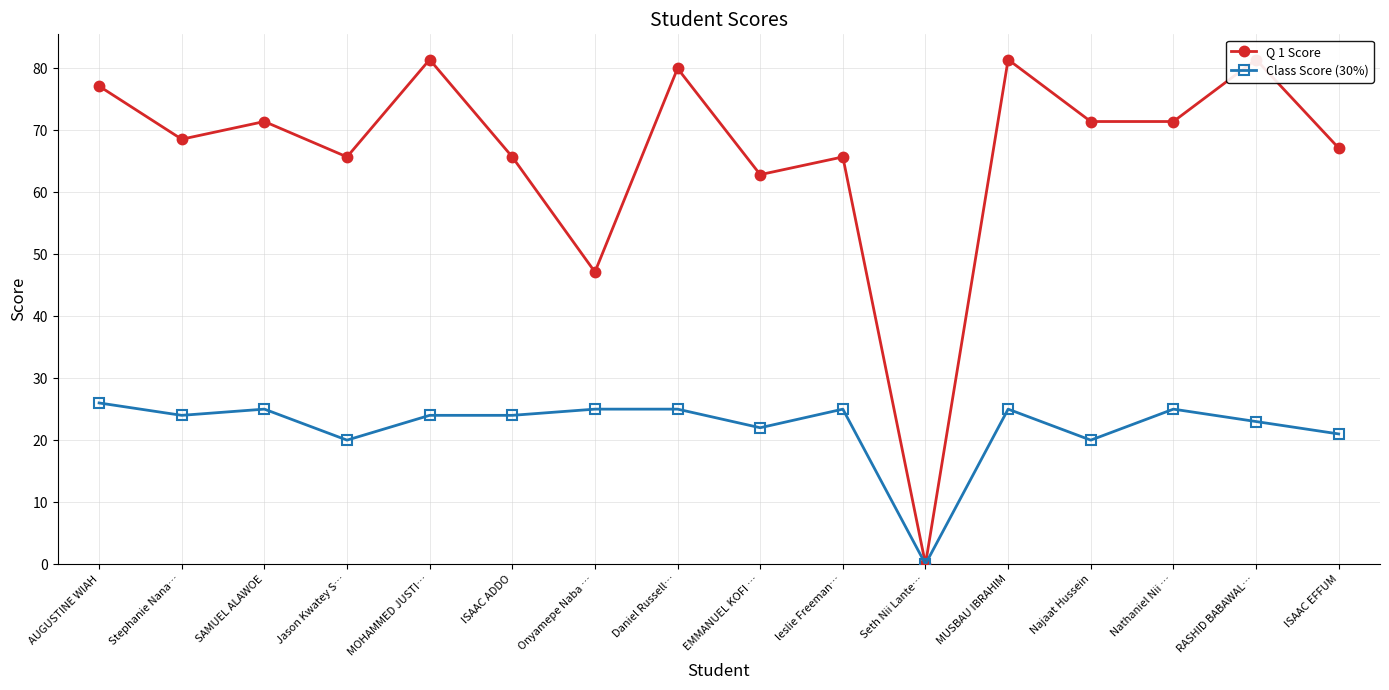

How many data points in Q 1 Score are above 71?

8